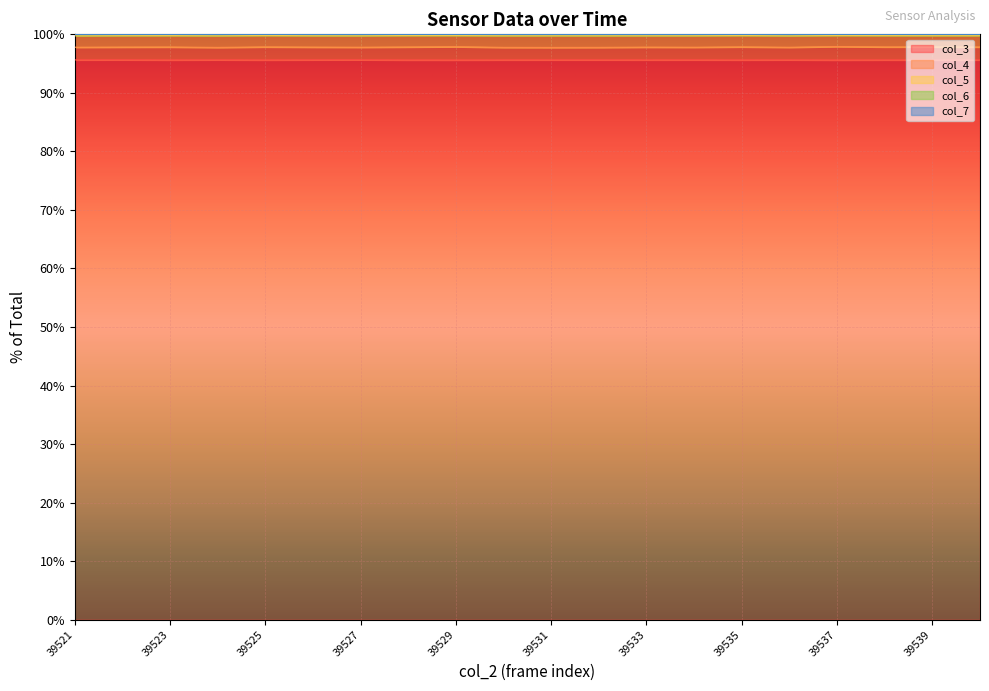

True or false: col_4 has more than 2 interior local peaks.

True